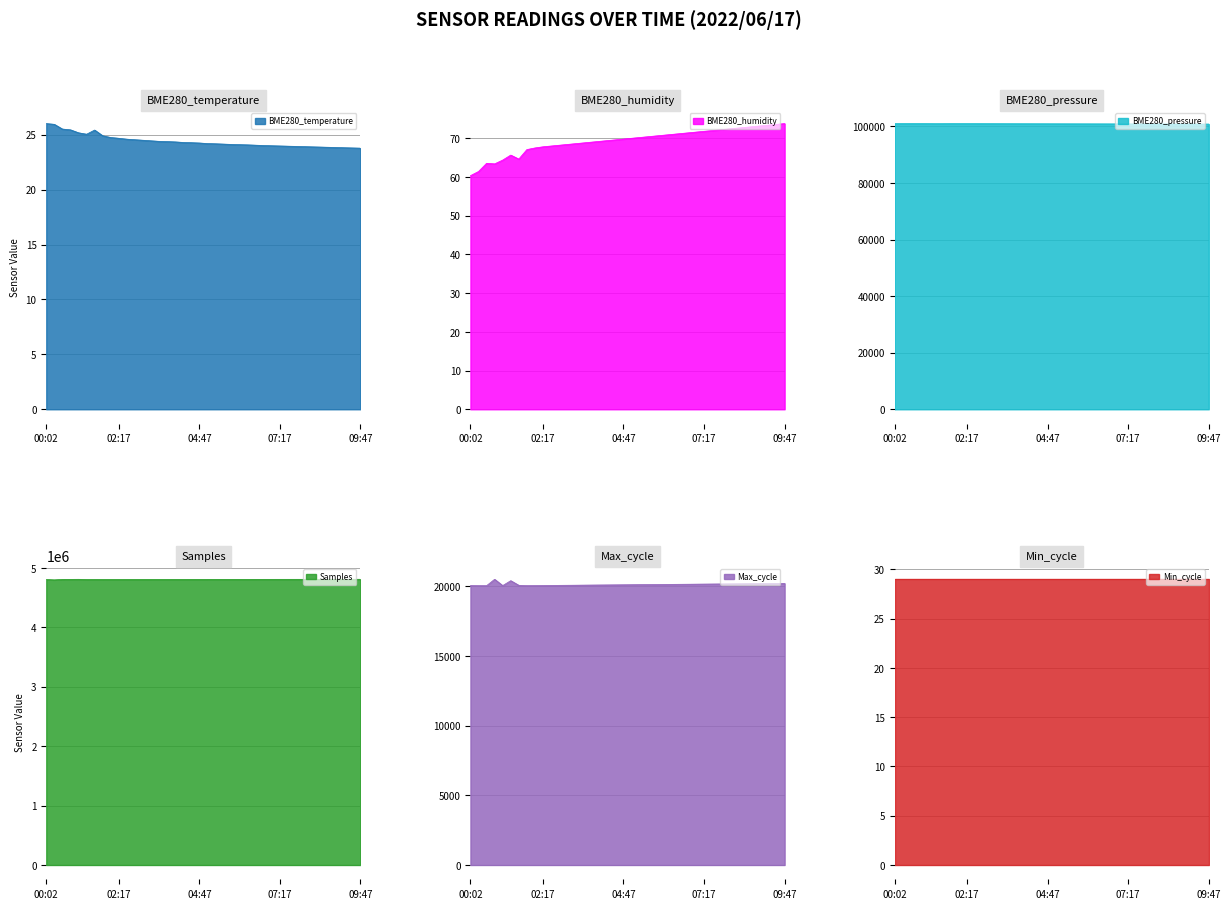

Where does the BME280_temperature series first go above 24?

00:02